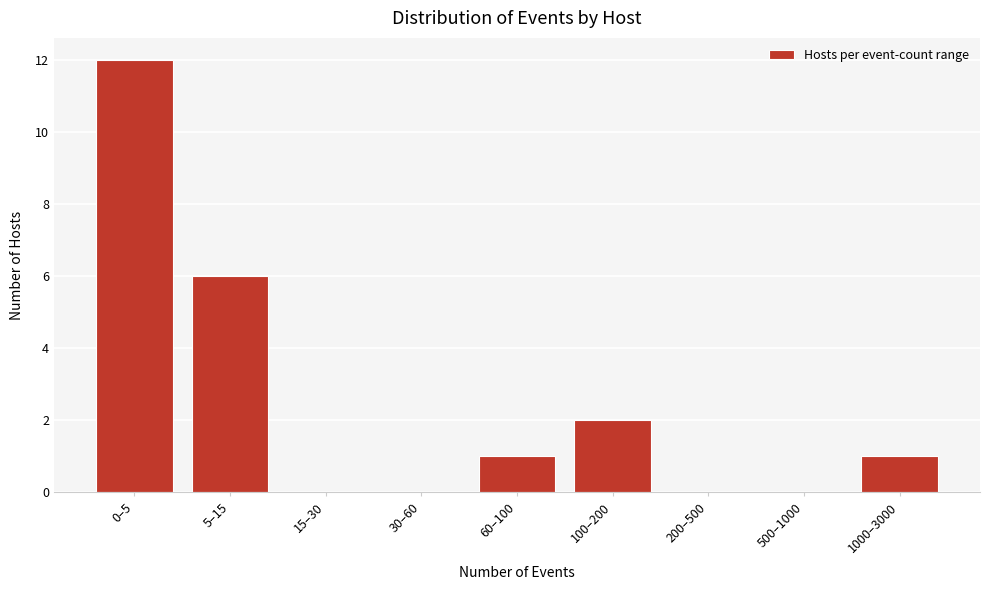

Reading right to left, extract all data points from this chart.

1000–3000=1	500–1000=0	200–500=0	100–200=2	60–100=1	30–60=0	15–30=0	5–15=6	0–5=12